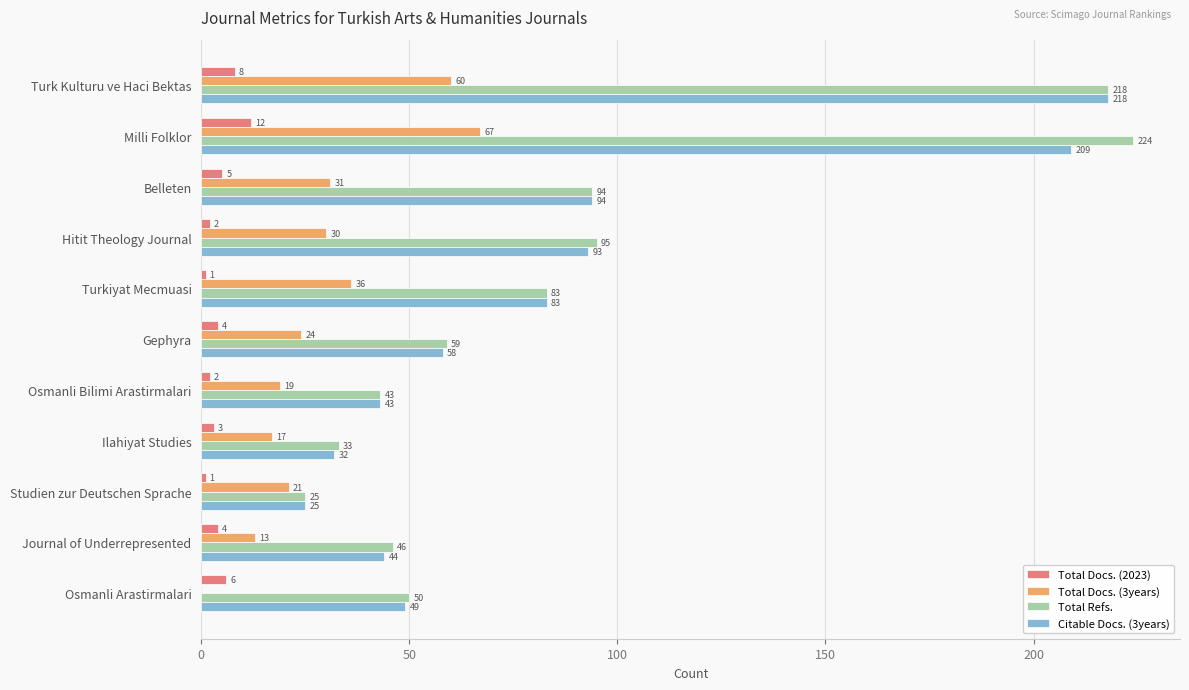

What is the greatest value displayed?

224